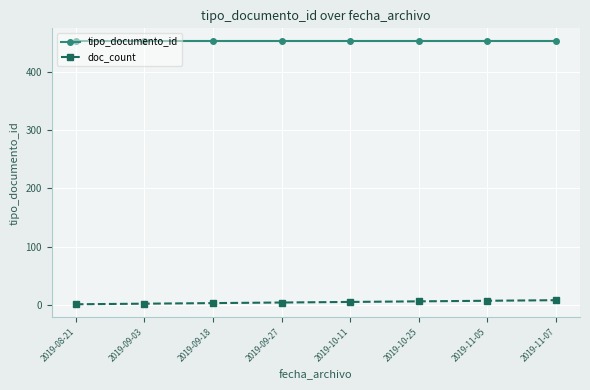

What is the value of the doc_count point at the 3rd from the left?

3